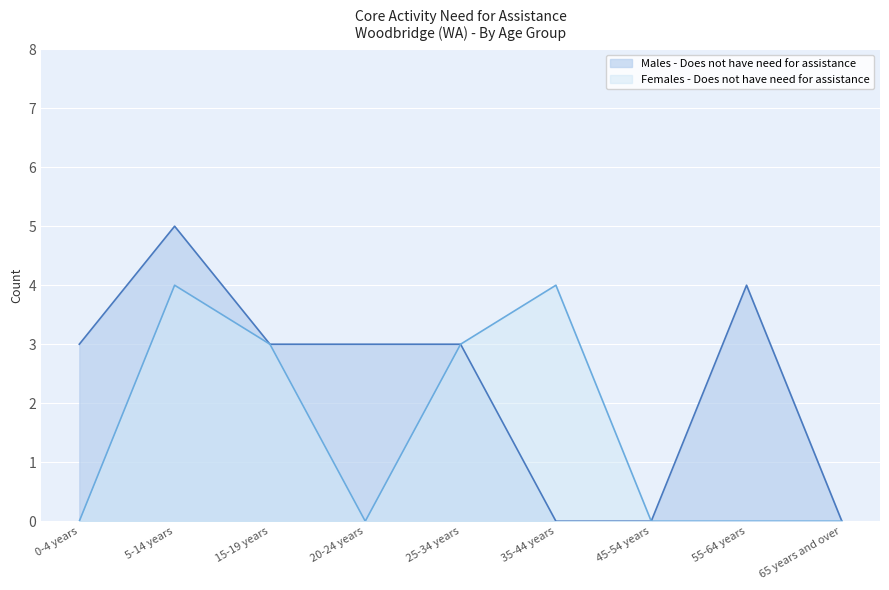

What is the label of the 8th point from the right?

5-14 years